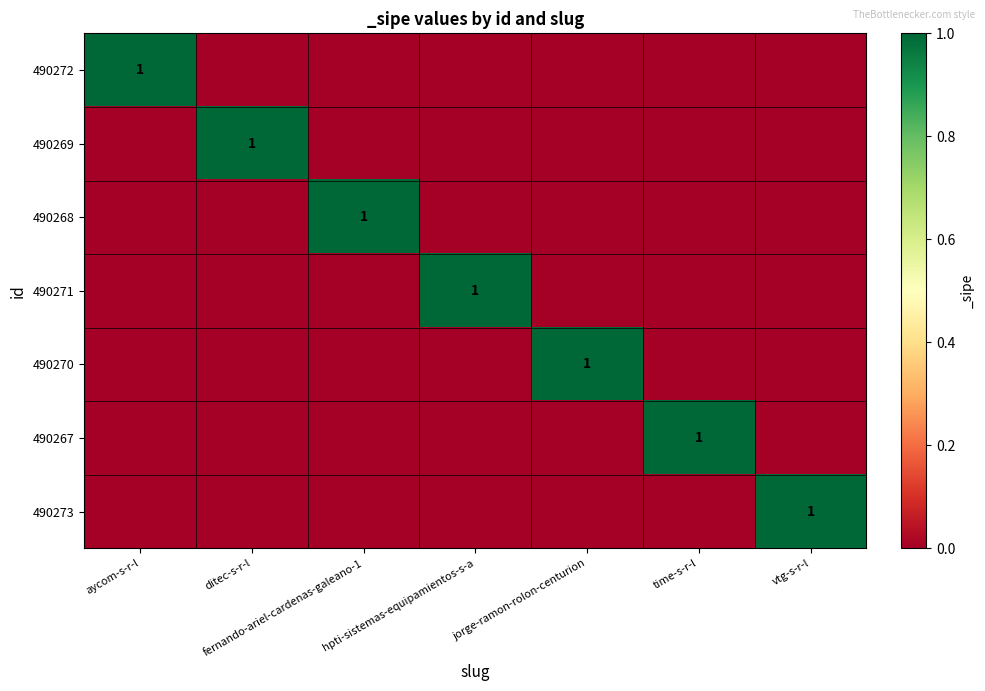

At which category is the sum across all series the highest?

aycom-s-r-l